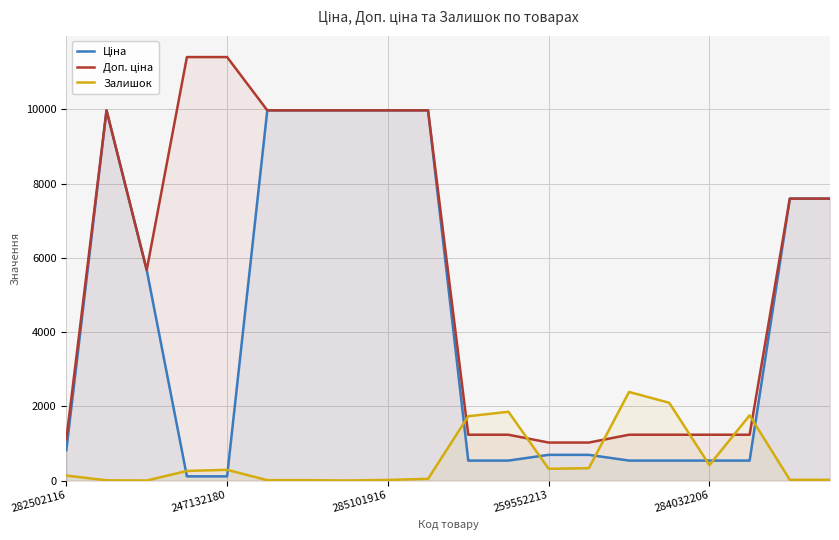

True or false: Ціна and Доп. ціна intersect in this chart.

False